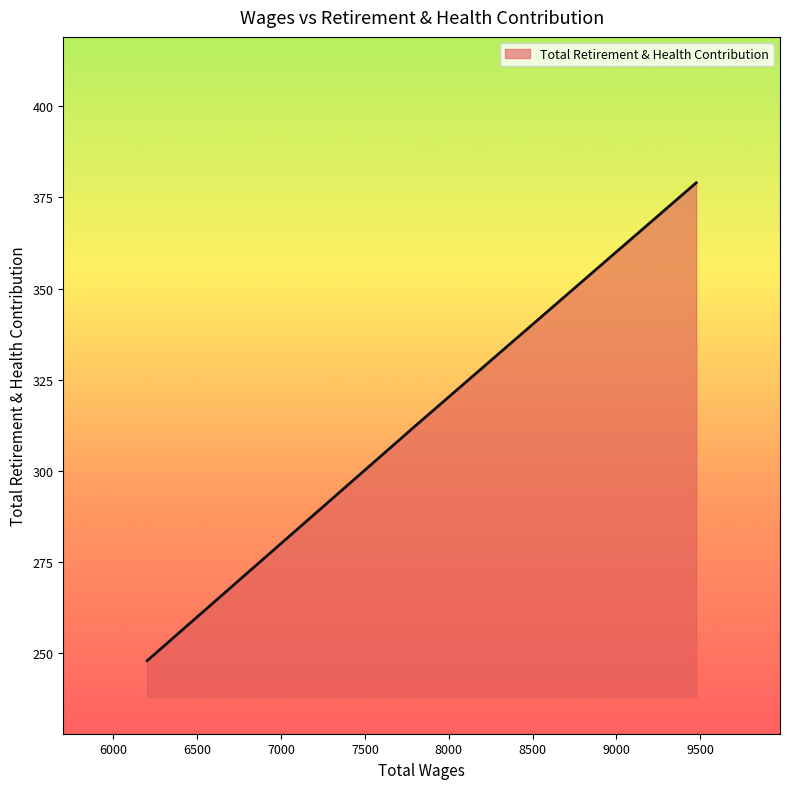

What is the difference between the maximum and minimum values?

131